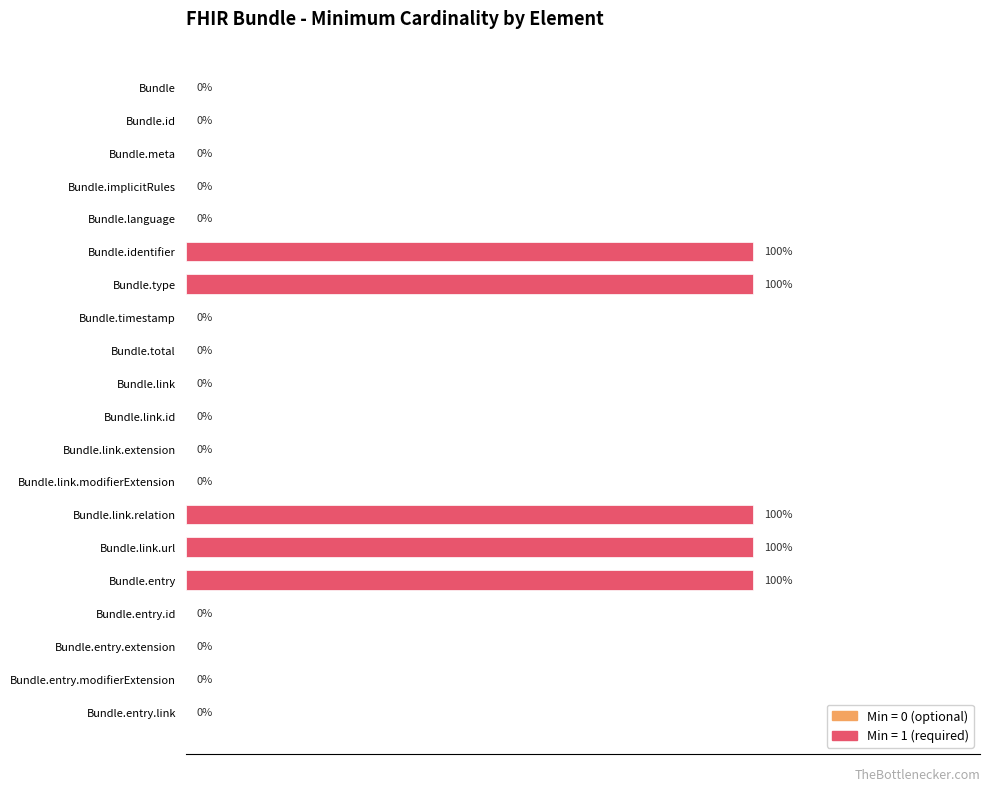

Are the bars horizontal?

Yes